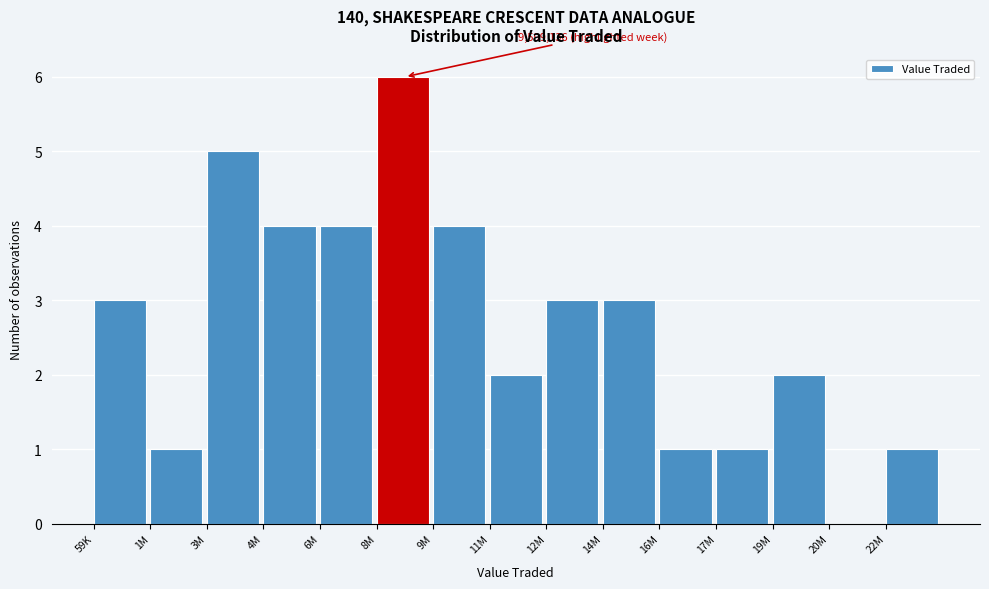

Reading left to right, transcribe all the data shown in this chart.

59K=3	1M=1	3M=5	4M=4	6M=4	8M=6	9M=4	11M=2	12M=3	14M=3	16M=1	17M=1	19M=2	20M=0	22M=1